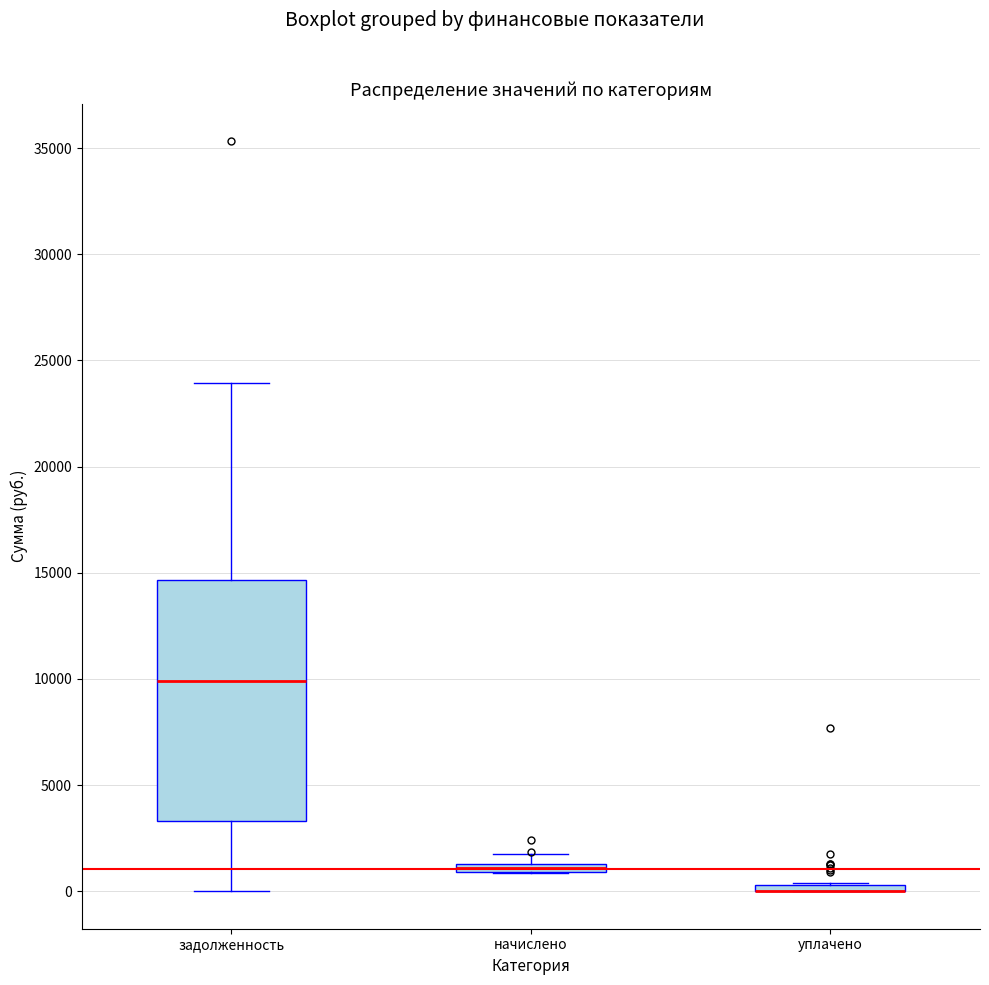

Where is the lower edge of the box for начислено on the y-axis? The values are not printed on the chart, so give them approximately, as read against the axis.

1000